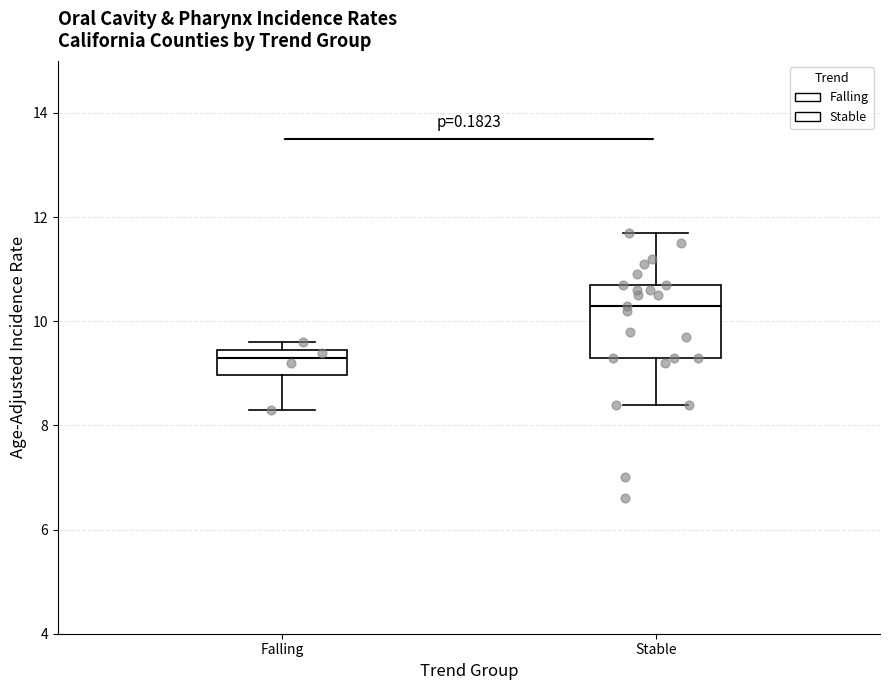

Reading left to right, read every box against the y-axis: the position of its median line, the range the box covers, and the ends of its whiskers. The values are not printed on the chart, so give them approximately, as read against the axis.

Falling: median 9.4 (just below the box's upper edge), box 9.0 to 9.4, whiskers 8.4 to 9.6
Stable: median 10.4, box 9.4 to 10.8, whiskers 8.4 to 11.8